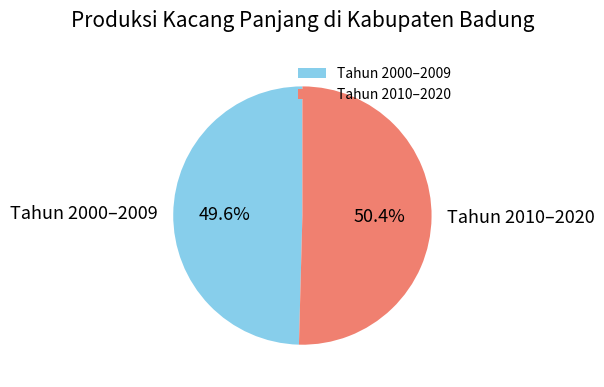

Combined, what portion of the pie is Tahun 2000–2009 and Tahun 2010–2020?

100.0%